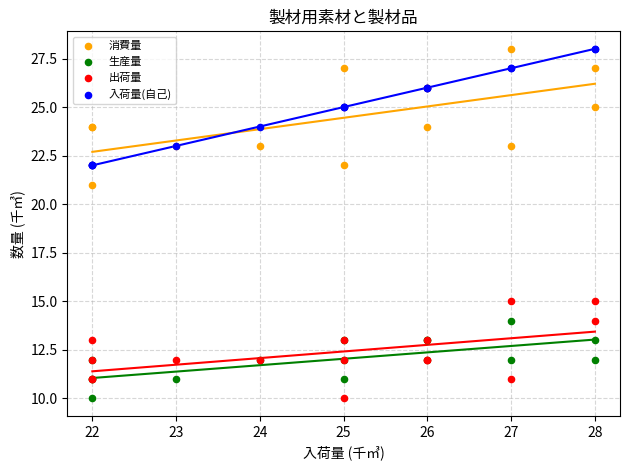

What are all the series names shown in the legend?

消費量, 生産量, 出荷量, 入荷量(自己)